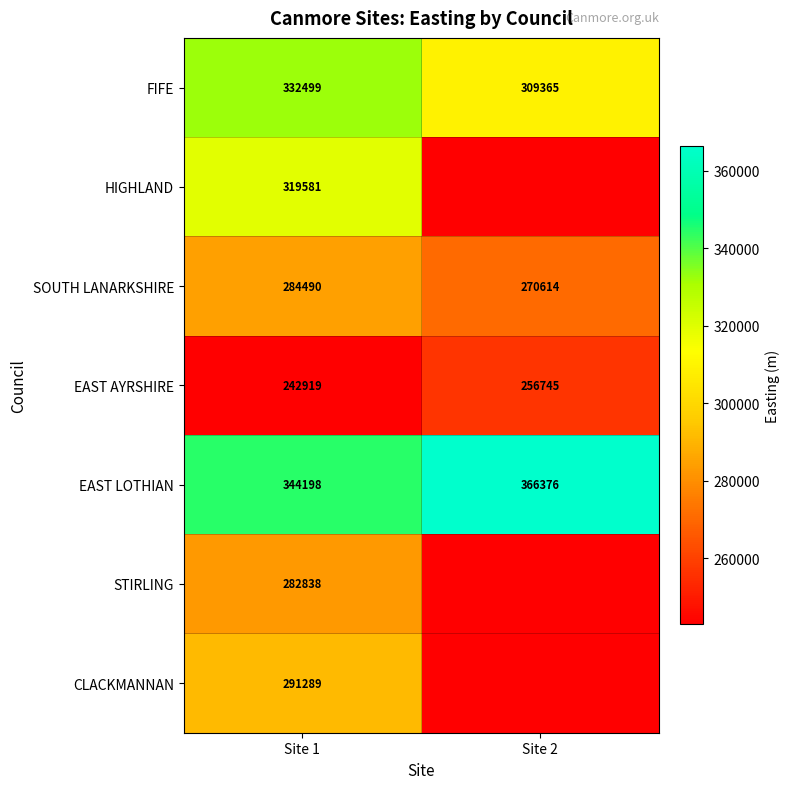

At which category is the sum across all series the highest?

Site 1